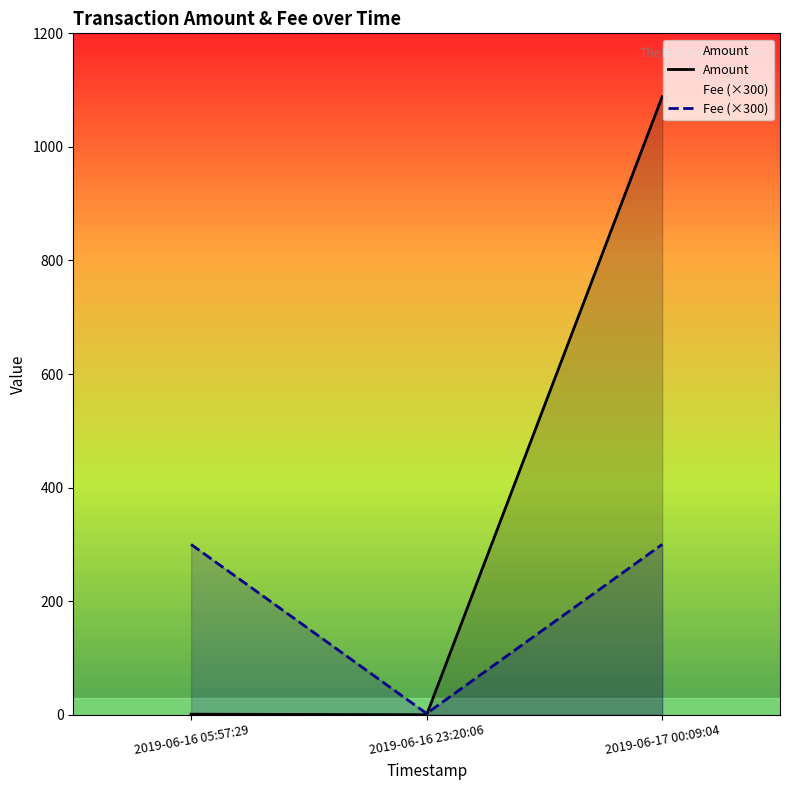

Does the chart have visible grid lines?

No